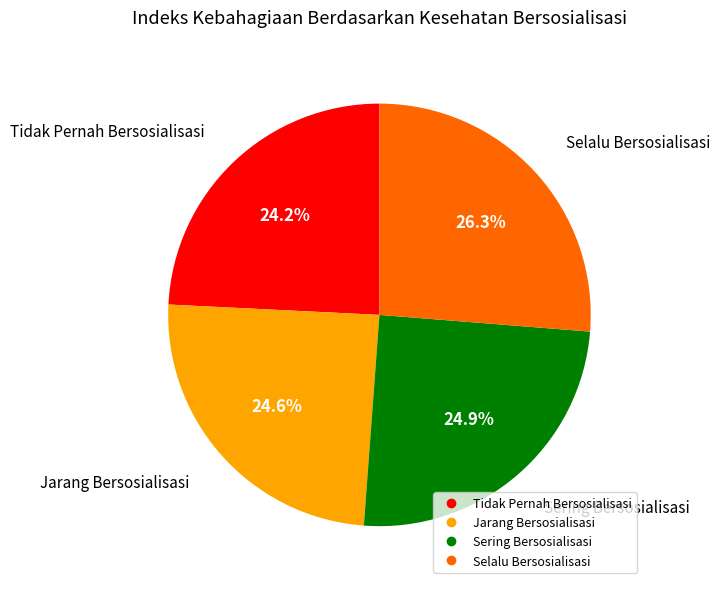

How many segments does this pie chart have?

4